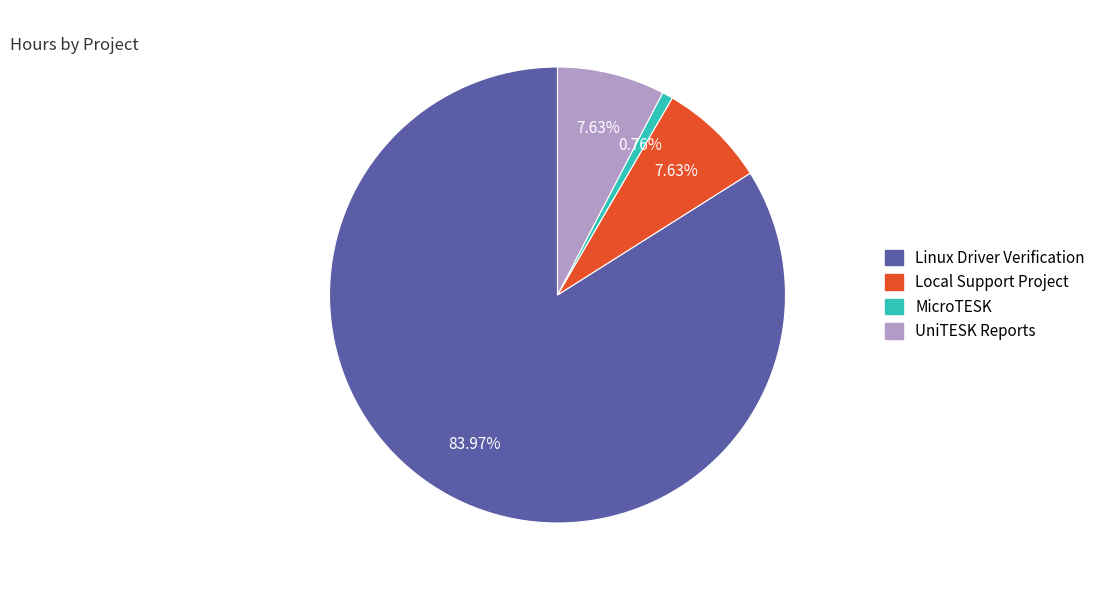

To the nearest percent, what portion does Linux Driver Verification represent?

84%